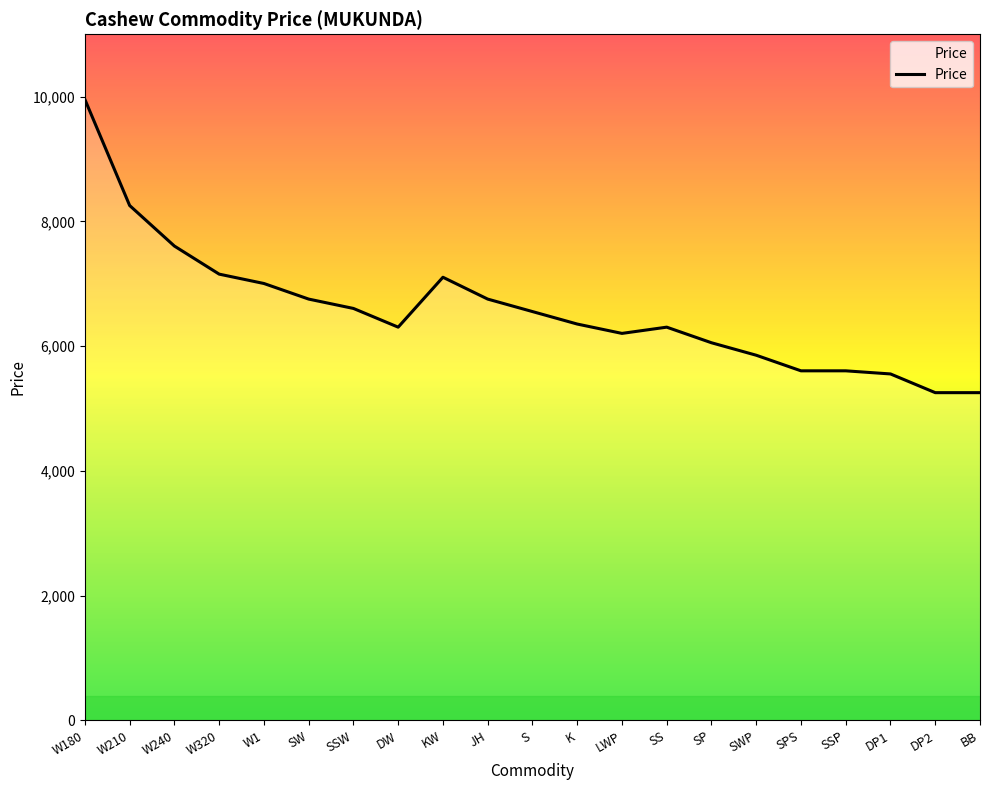

The value at K is 3824. True or false?

False